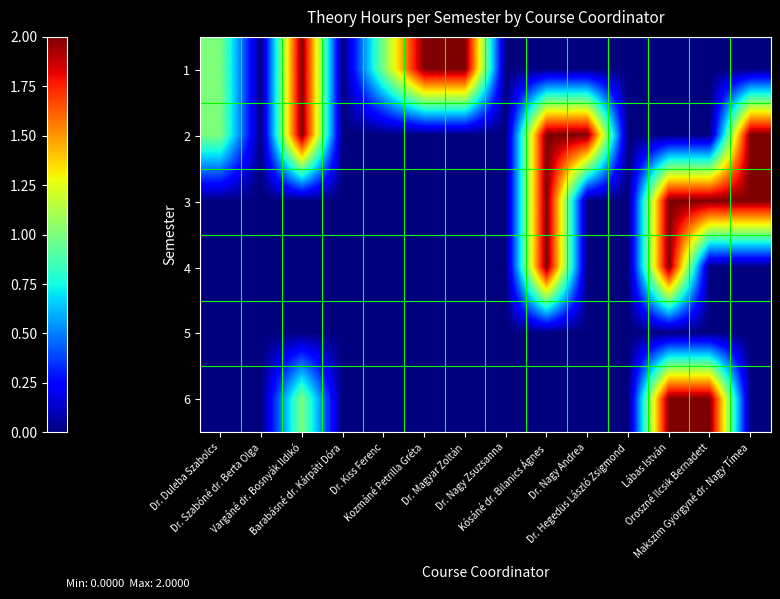

At how many categories does at least one series exceed 0?

10